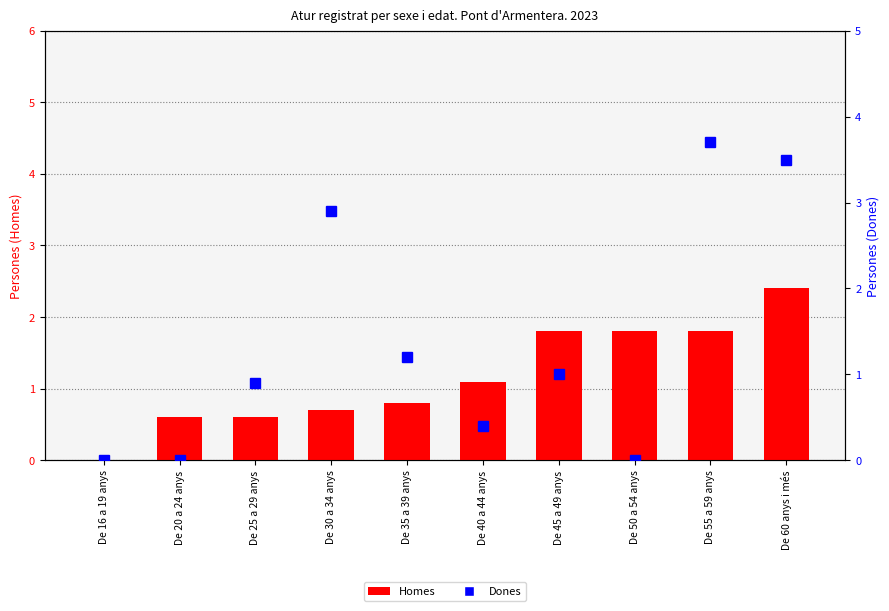

Is it true that Dones equals 0.4 at De 45 a 49 anys?

False